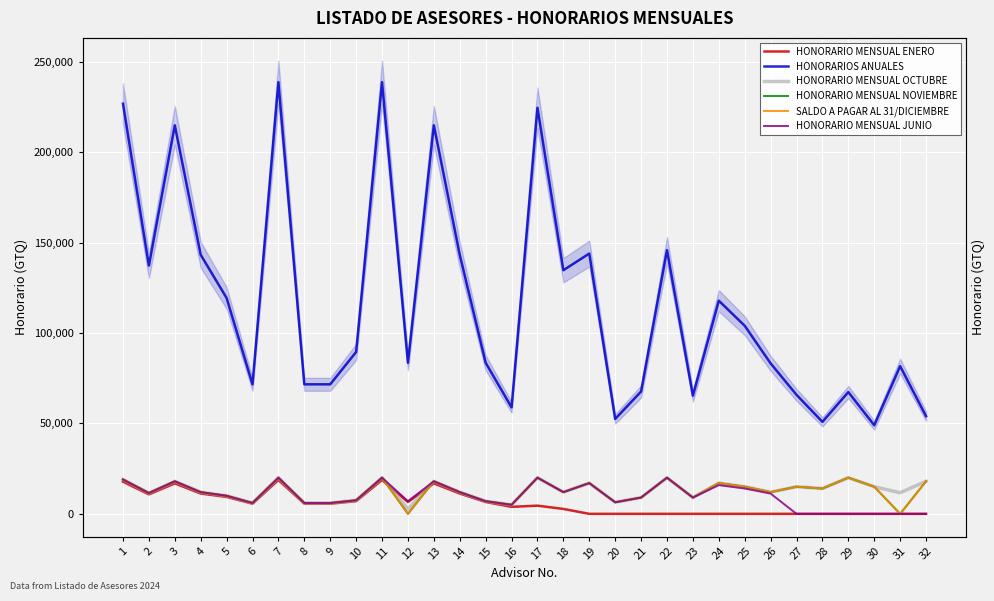

The value of HONORARIO MENSUAL OCTUBRE at 15 is 7000.0. True or false?

True